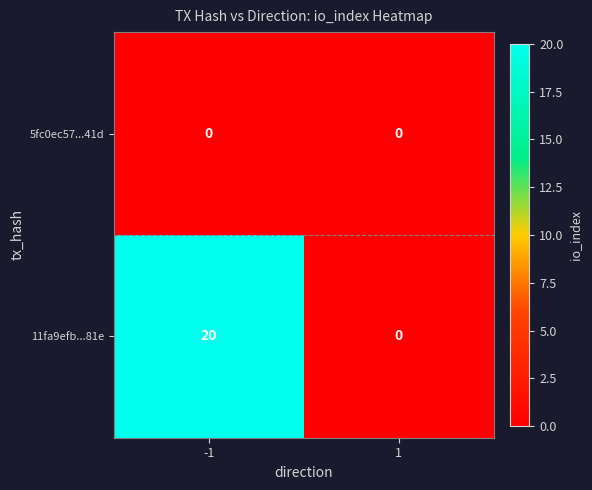

True or false: 5fc0ec57...41d has a value of 0 at 1.

True